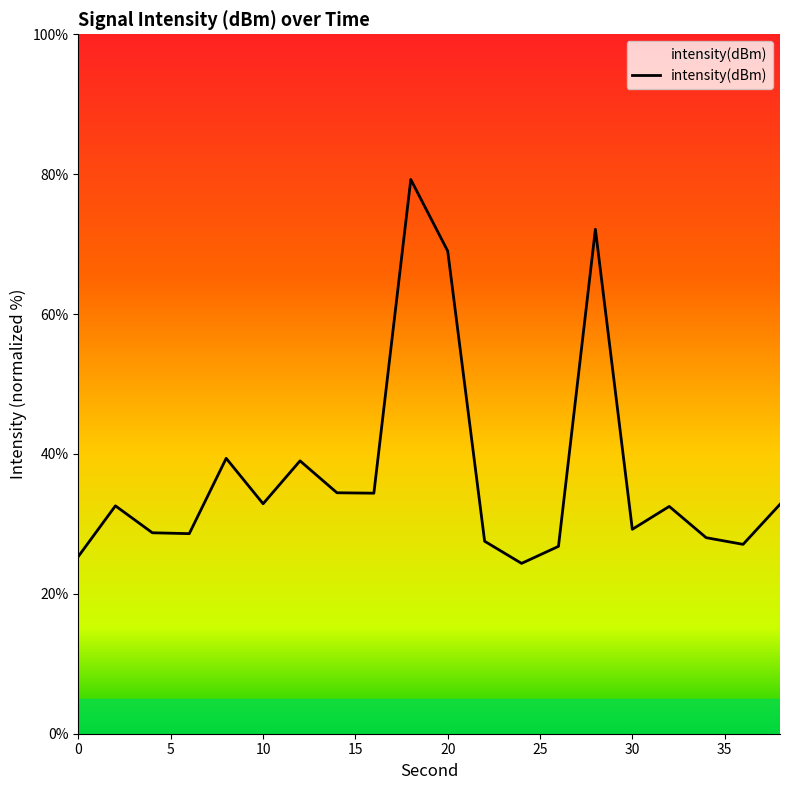

What is the smallest value displayed?

24.4